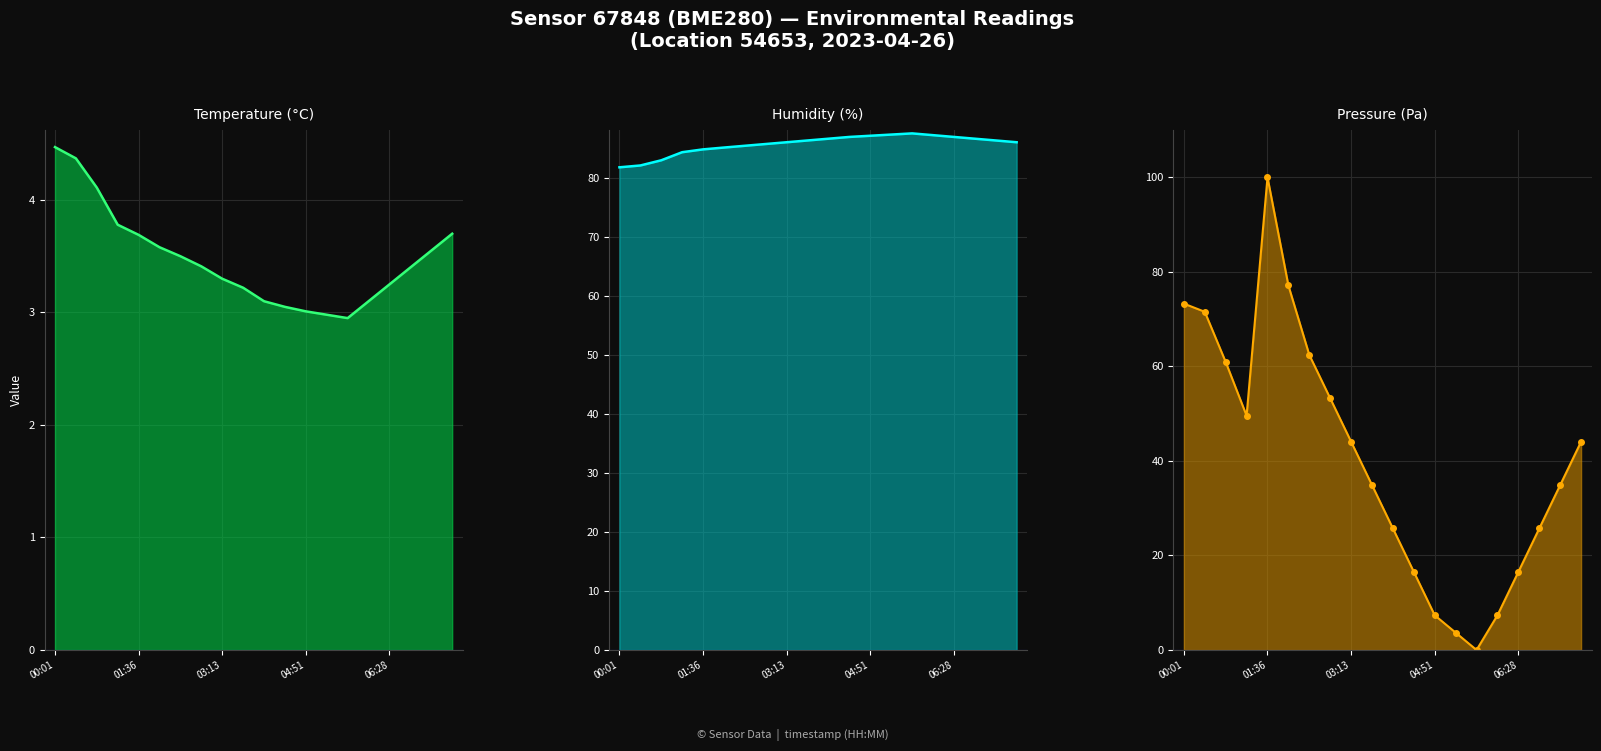

The value of Temperature (°C) at 04:51 is 4.6. True or false?

False